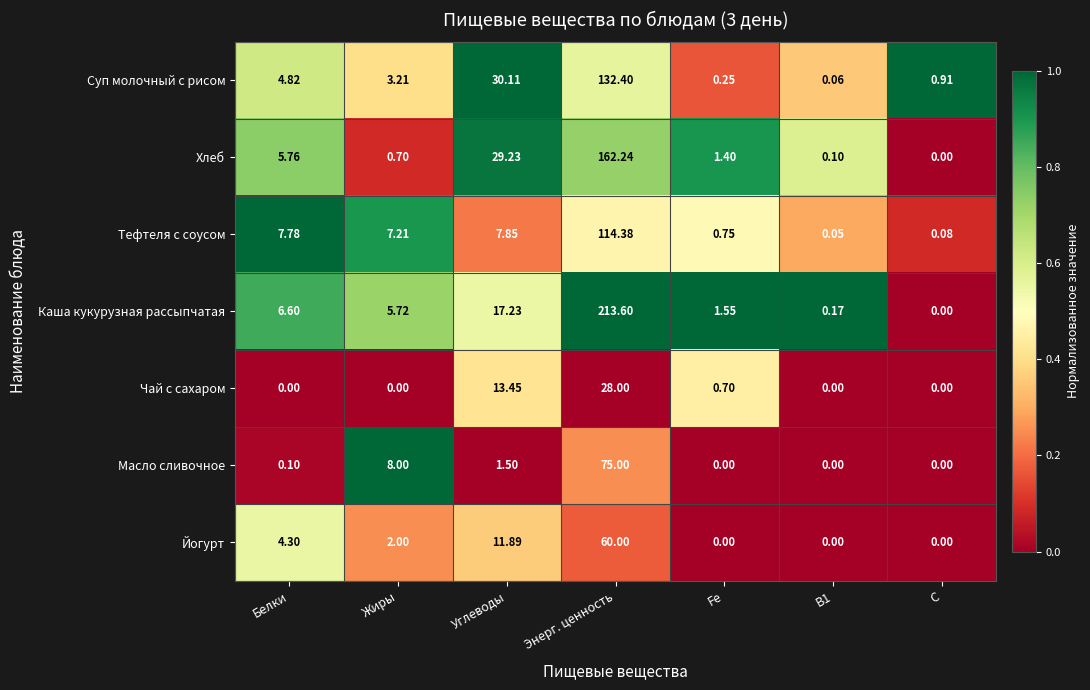

At which label does Каша кукурузная рассыпчатая first exceed 5?

Белки